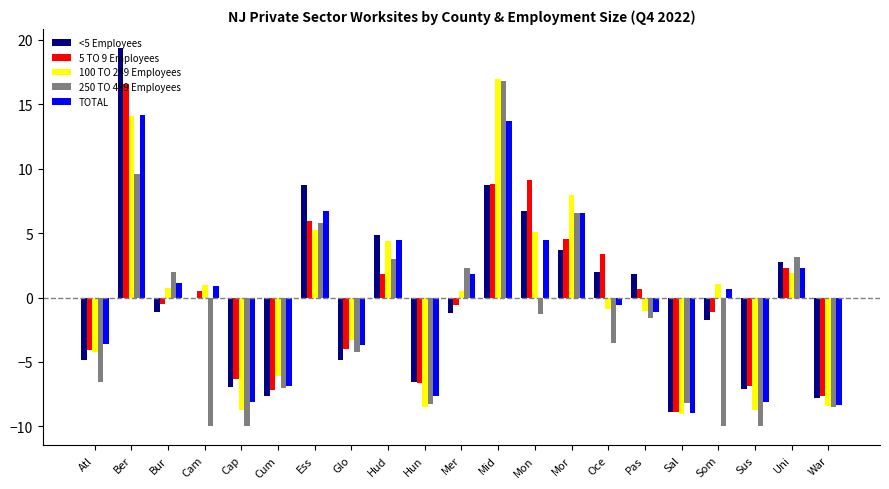

What is the sum of all 250 TO 499 Employees values?

-40.0